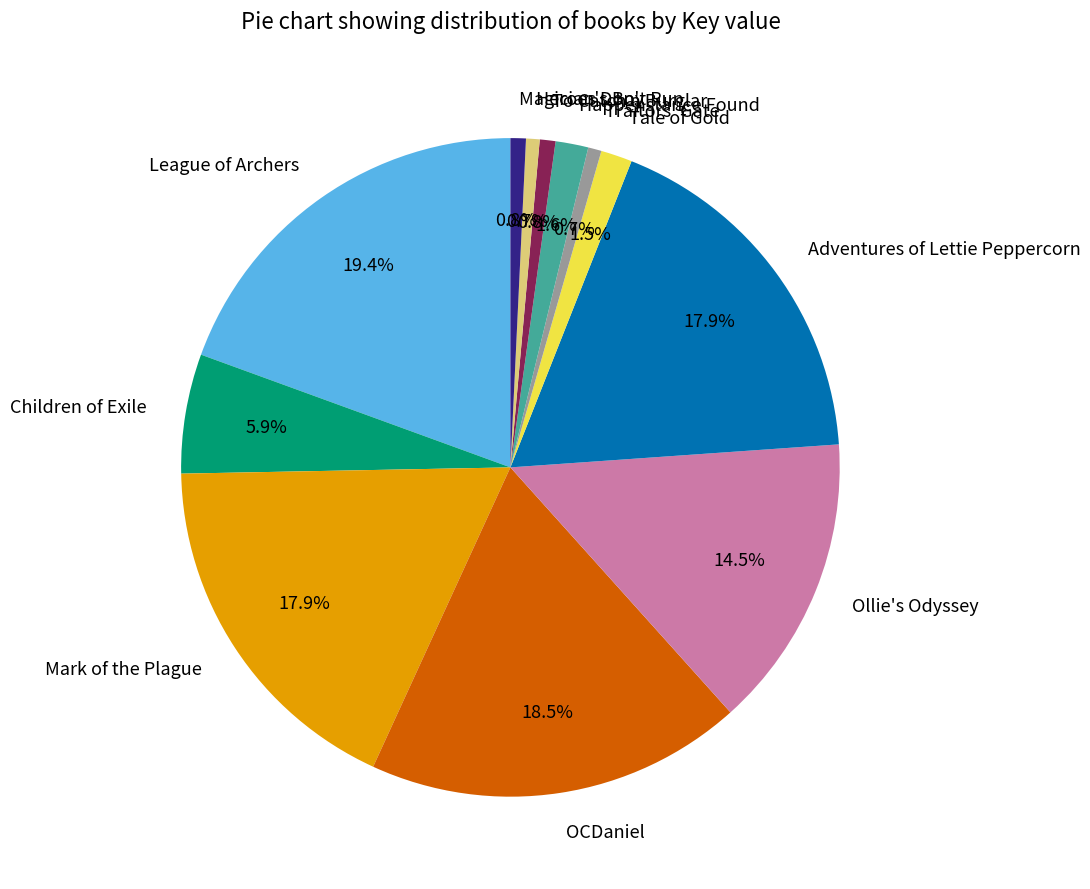

Which category has the biggest portion of the pie?

League of Archers